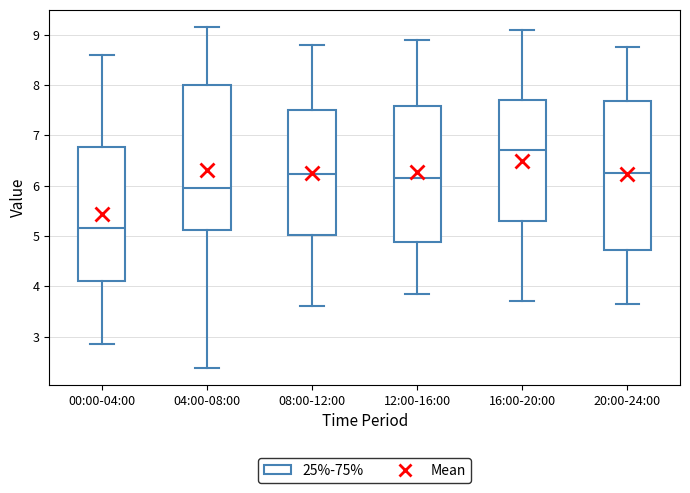

Which box has the lowest median line?

00:00-04:00